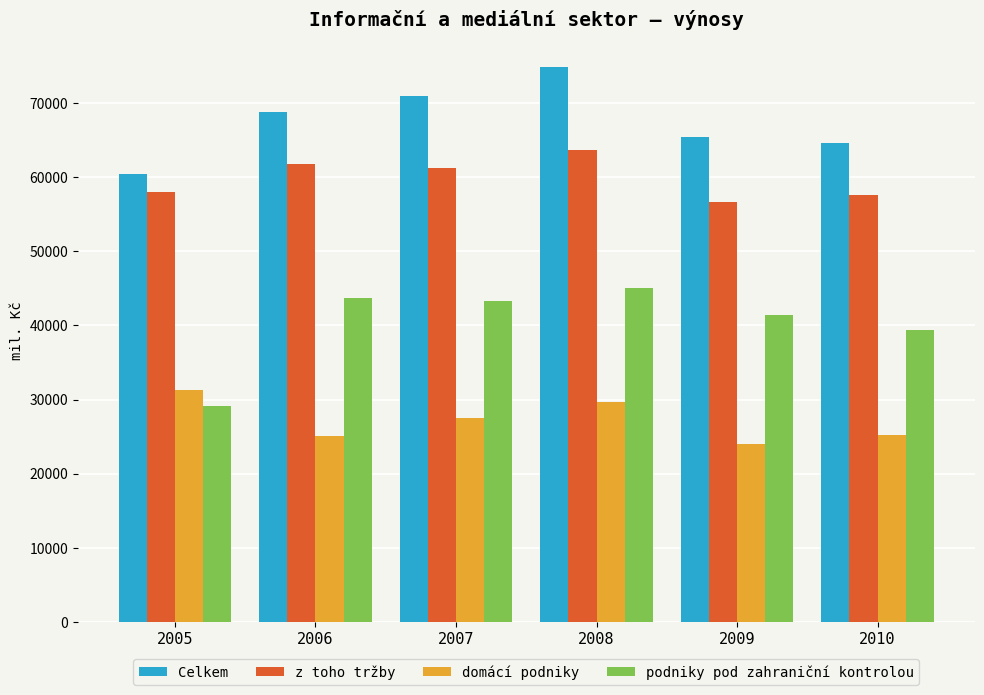

The value of z toho tržby at 2009 is 56645.5. True or false?

True